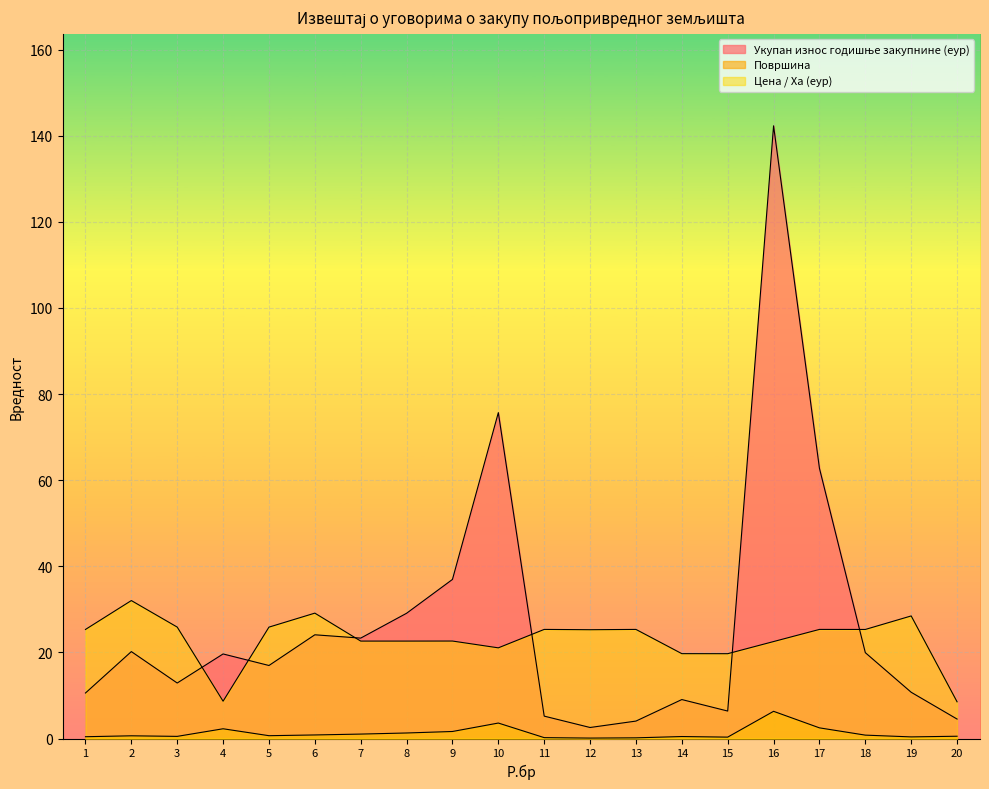

What is the minimum value for Укупан износ годишње закупнине (еур)?

2.6